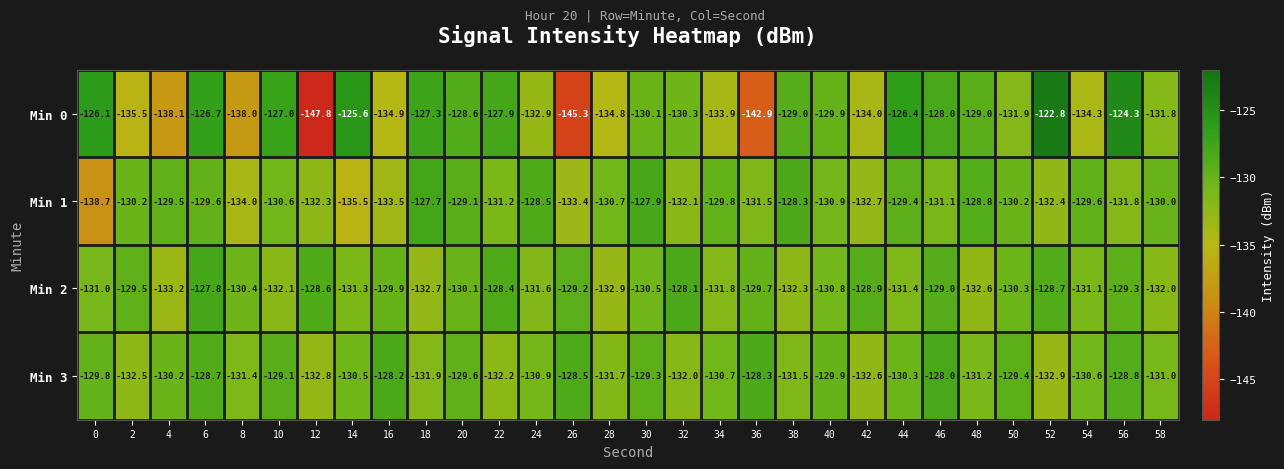

How many series are shown in this chart?

4